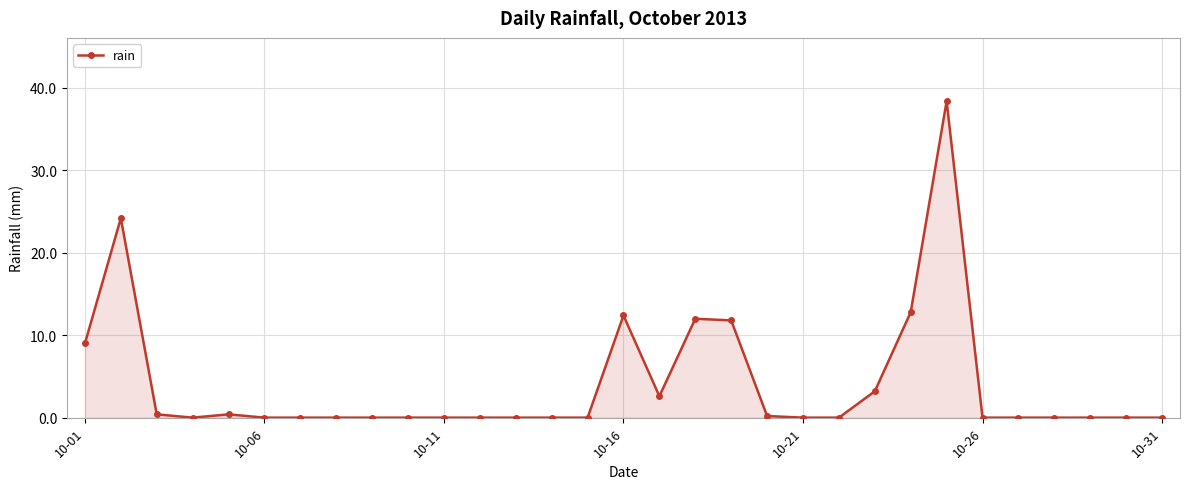

Reading left to right, what are all the values shown in this chart?

9.0	24.2	0.4	0.0	0.4	0.0	0.0	0.0	0.0	0.0	0.0	0.0	0.0	0.0	0.0	12.4	2.6	12.0	11.8	0.2	0.0	0.0	3.2	12.8	38.4	0.0	0.0	0.0	0.0	0.0	0.0